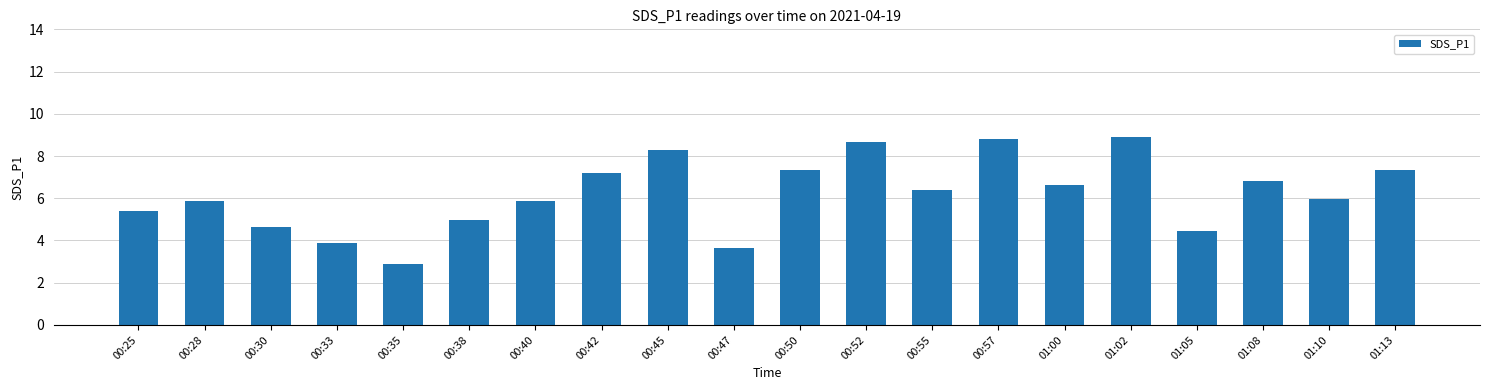

The chart shows a value of 4.7 at 00:30. True or false?

True